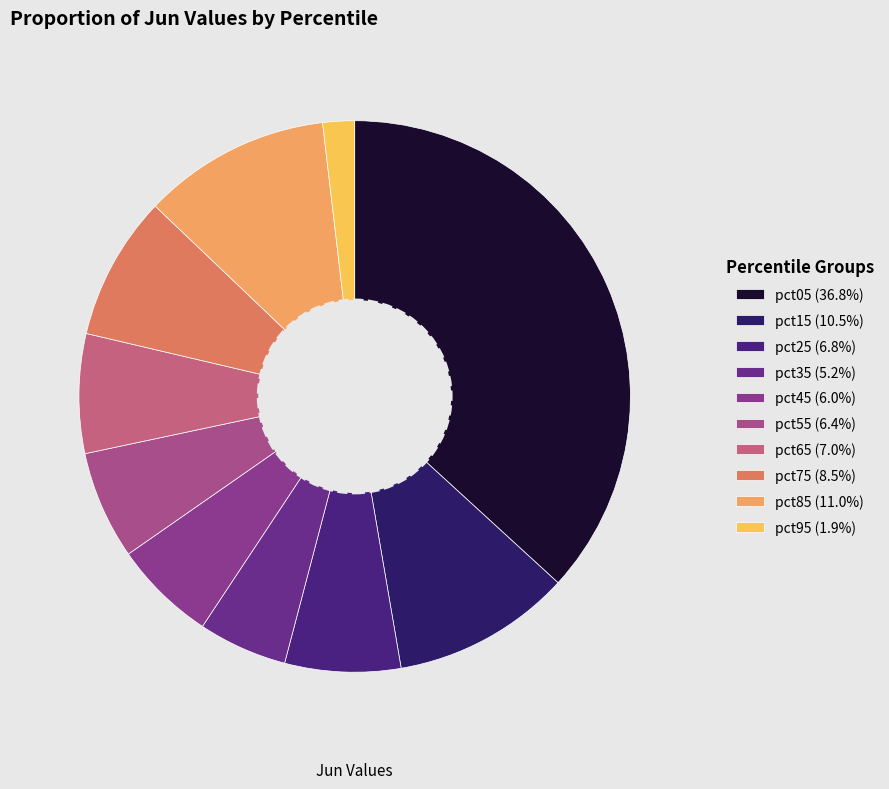

Count the number of slices in the pie.

10